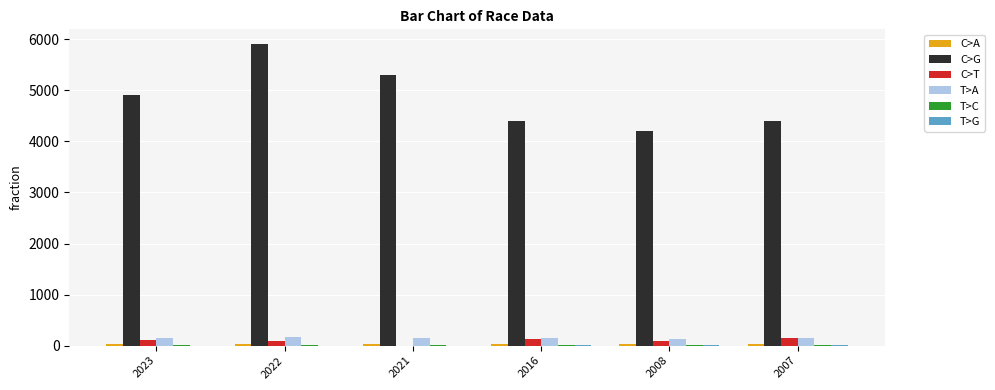

Which series changed the most between 2023 and 2008?

C>G